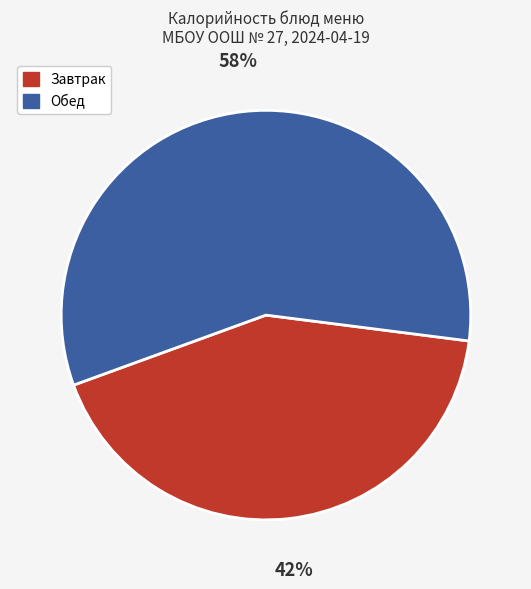

The Обед slice represents 58% of the pie. True or false?

True